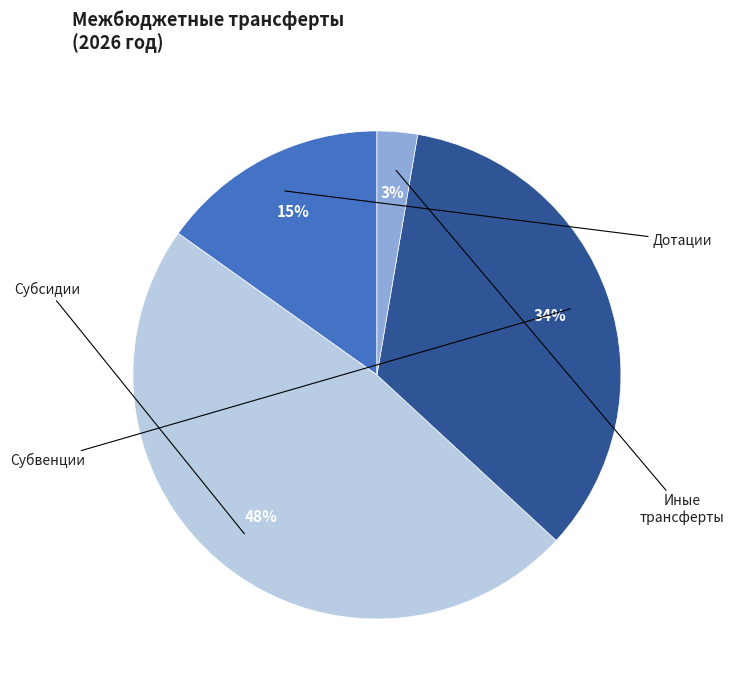

To the nearest percent, what is the average slice percentage?

25%